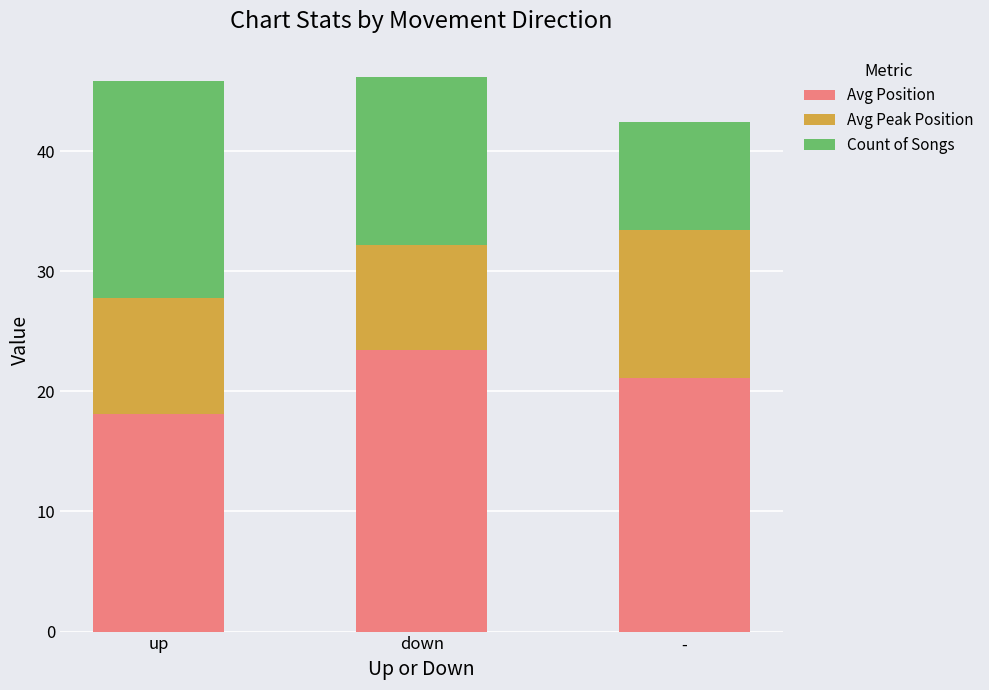

What is the total value across all series at -?

42.4